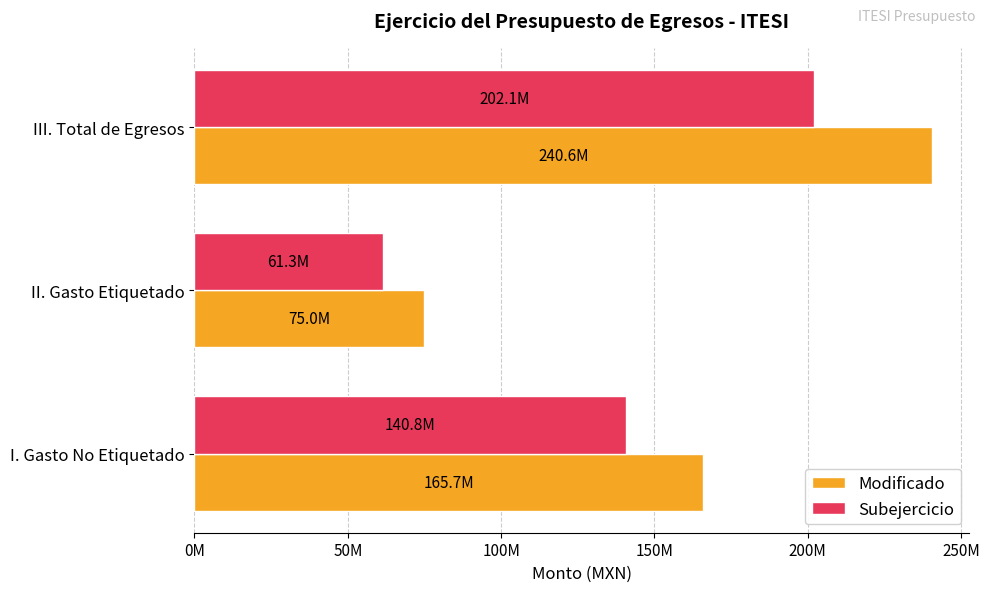

What is the minimum value shown in the chart?

61332779.6